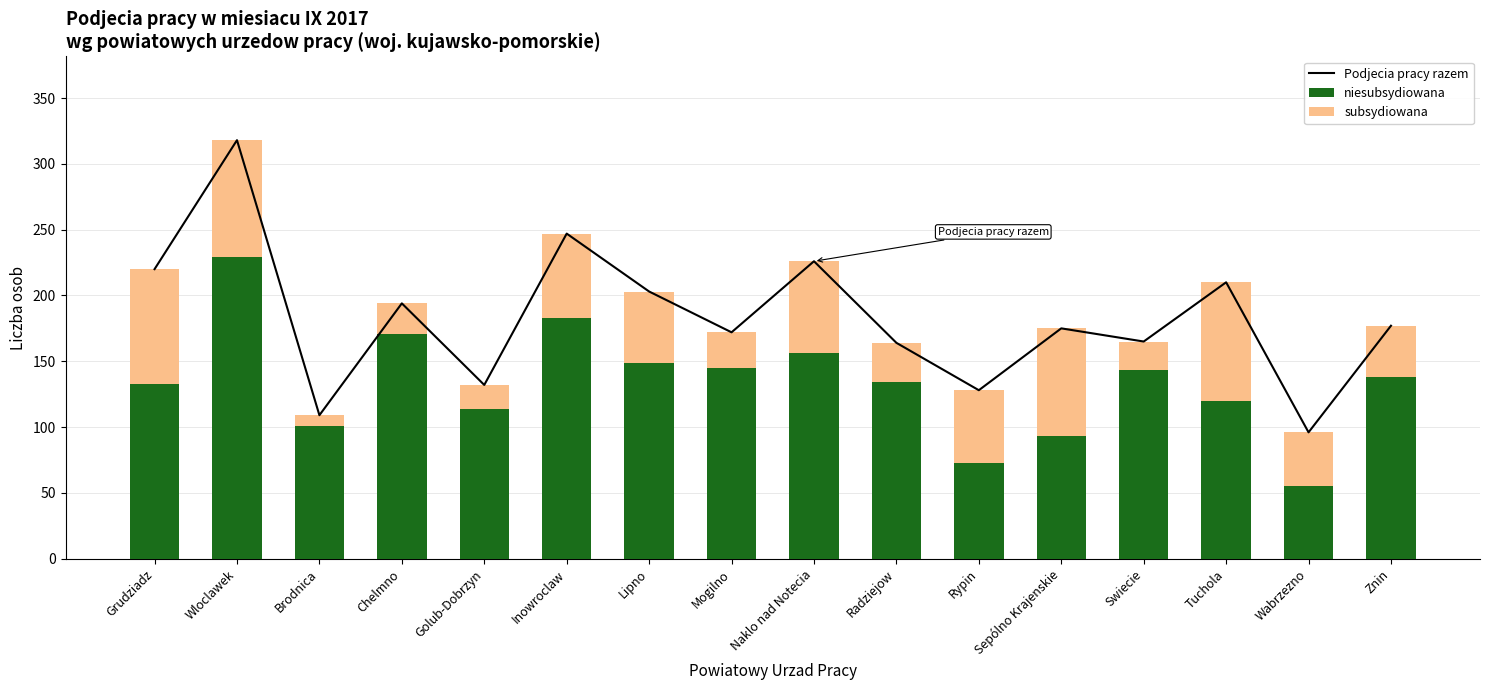

True or false: niesubsydiowana has a value of 55 at Wabrzezno.

True